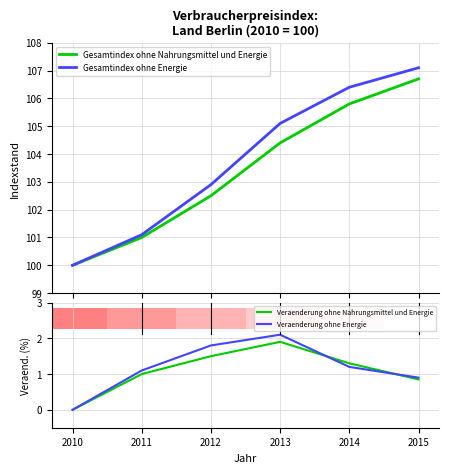

At how many categories does at least one series exceed 74?

6